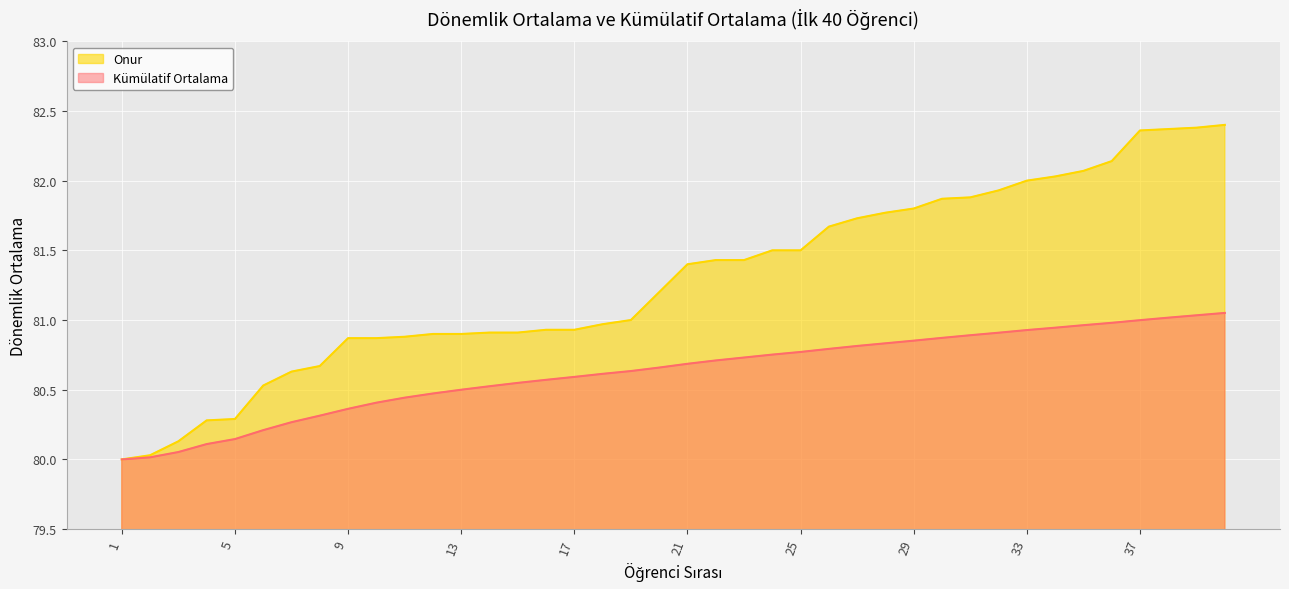

True or false: Onur has a value of 81.2 at 20.

True